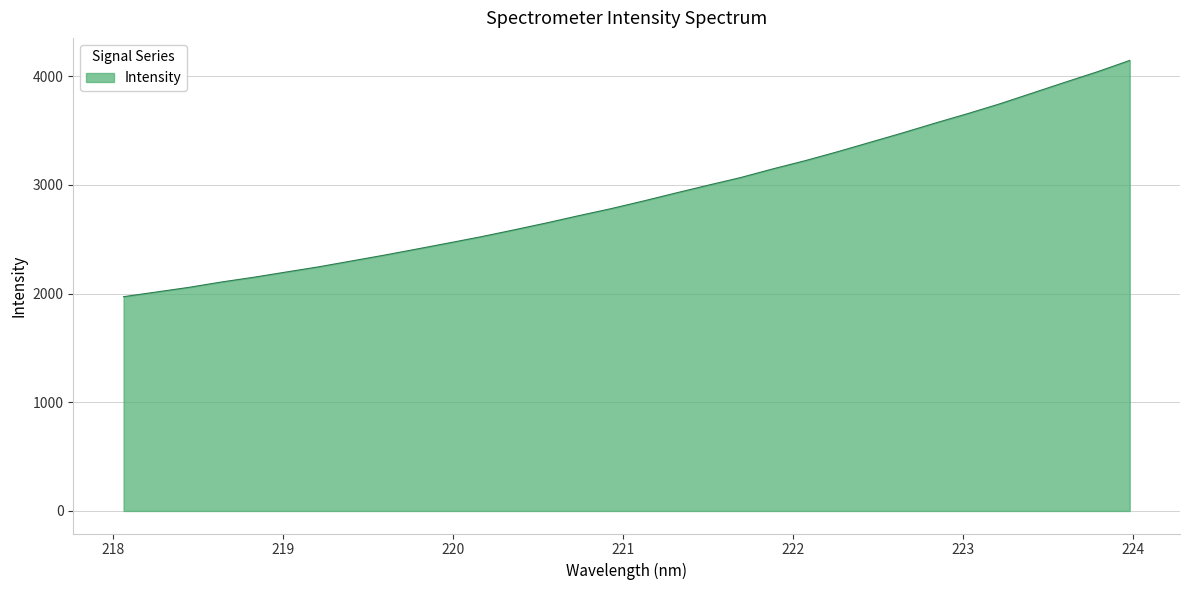

What is the maximum value shown in the chart?

4145.1